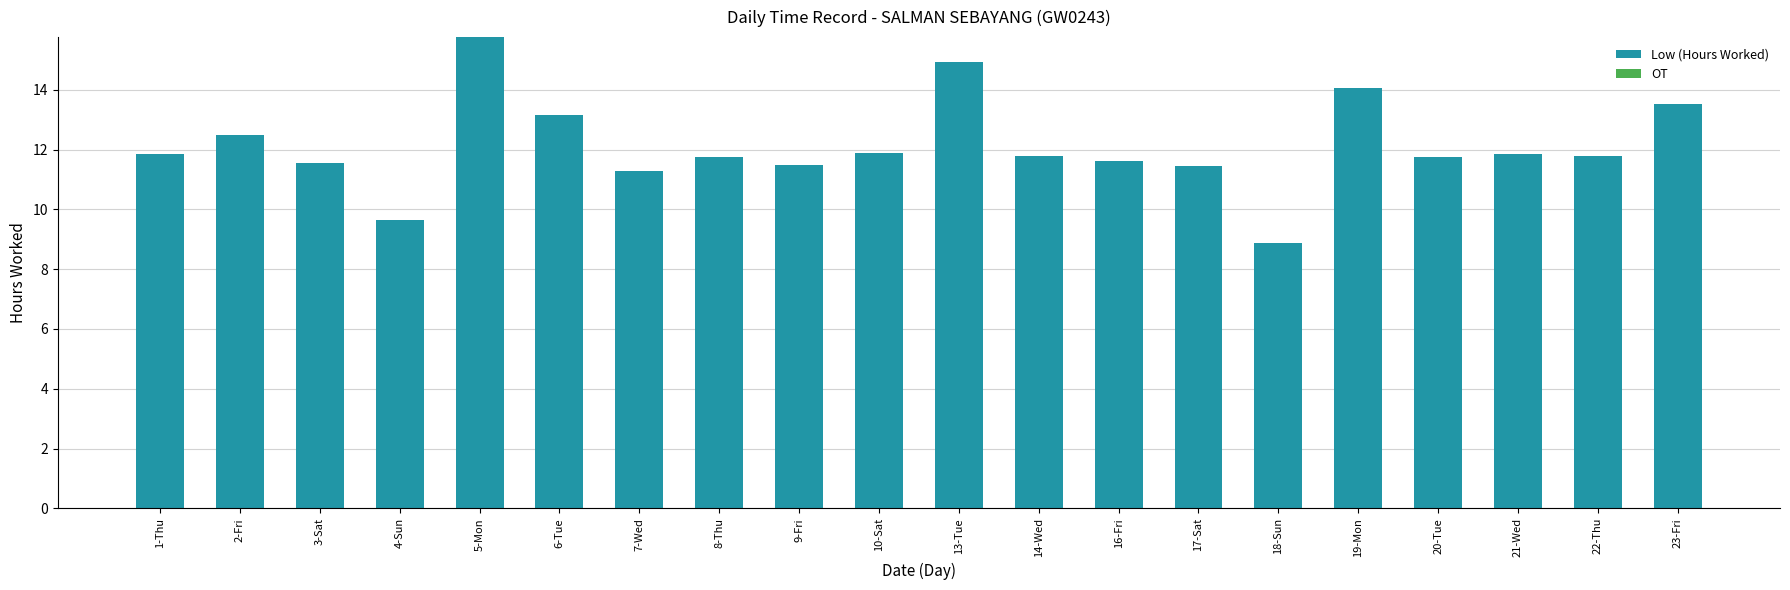

Is it true that the value at 22-Thu is 16.0?

False